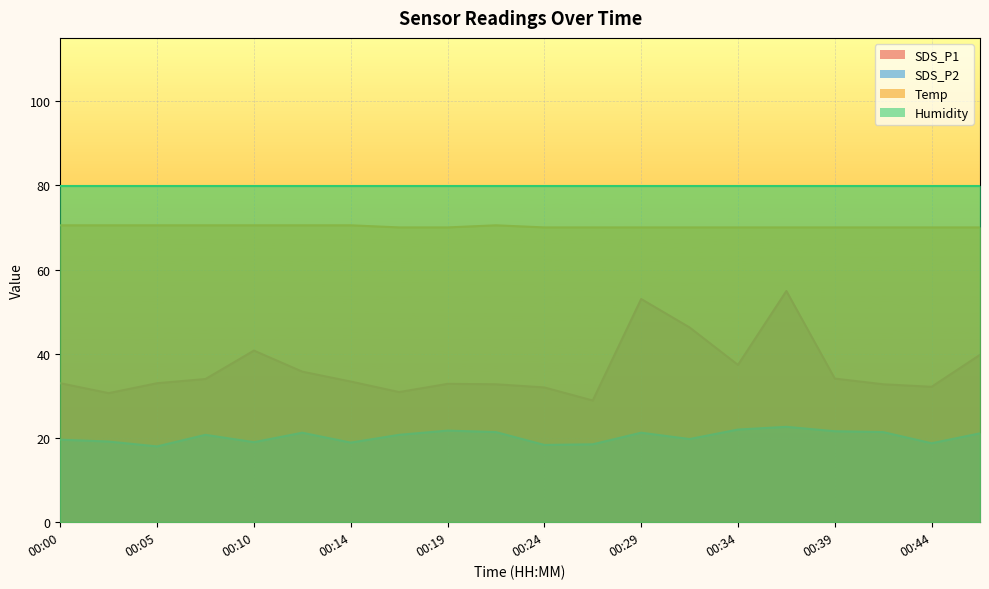

Which category has the highest value in the Temp series?

00:00